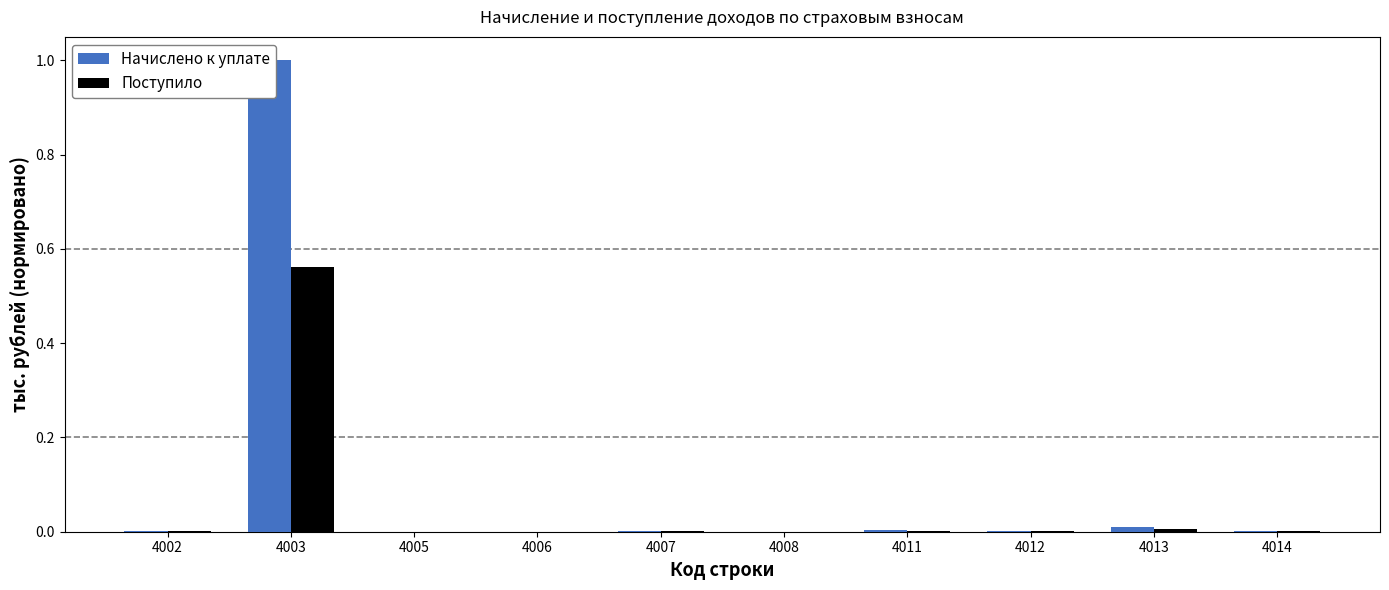

What is the value of the Начислено к уплате bar at the 2nd from the left?

1.0